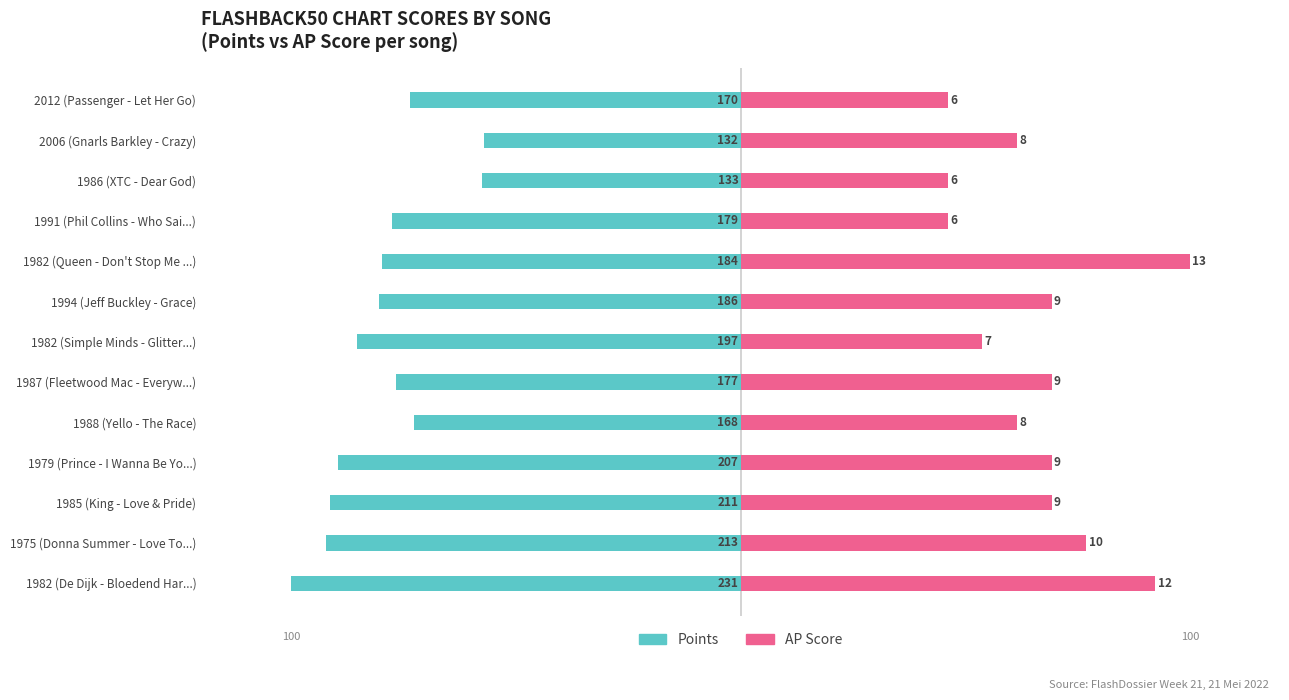

Reading left to right, extract all data points from this chart.

Points: -100.0	-92.2	-91.3	-89.6	-72.7	-76.6	-85.3	-80.5	-79.7	-77.5	-57.6	-57.1	-73.6
AP Score: 92.3	76.9	69.2	69.2	61.5	69.2	53.8	69.2	100.0	46.2	46.2	61.5	46.2